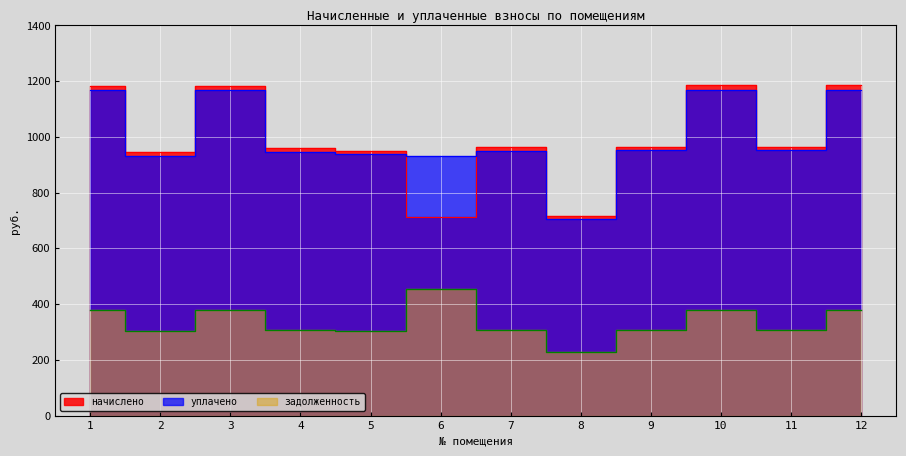

True or false: уплачено has more than 1 points higher than both neighbors.

True